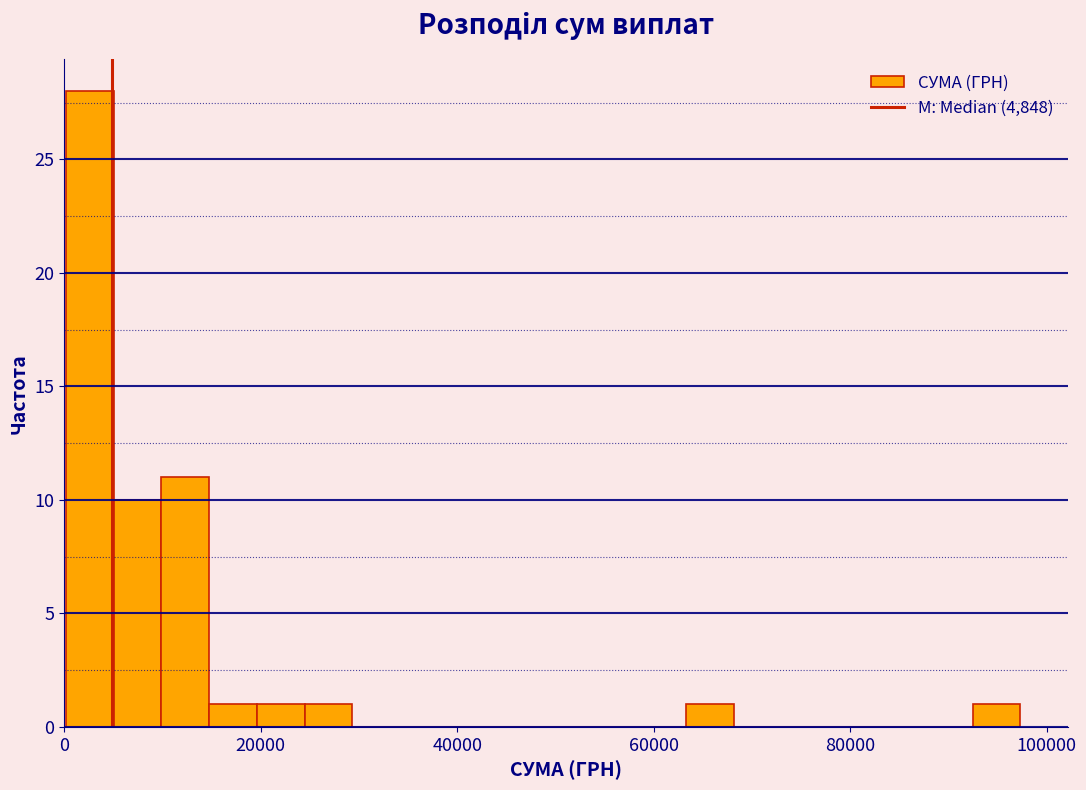

Read against the x-axis, roughly where is the centre of the tallest bar?

2000